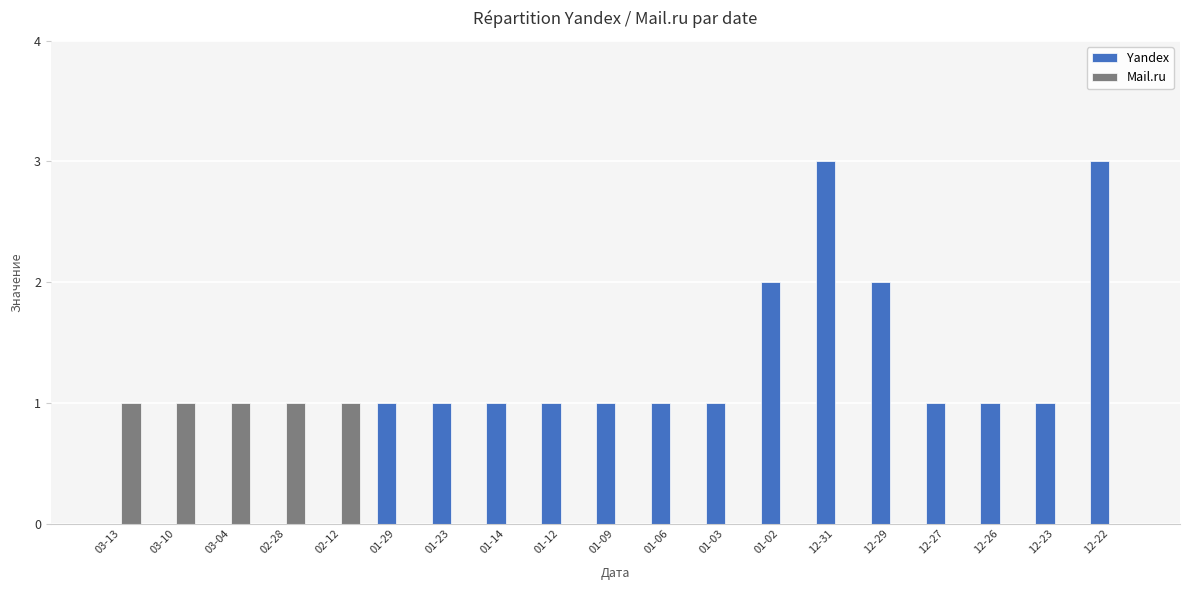

Is the value of Mail.ru at 12-31 greater than the value of Yandex at 01-12?

No